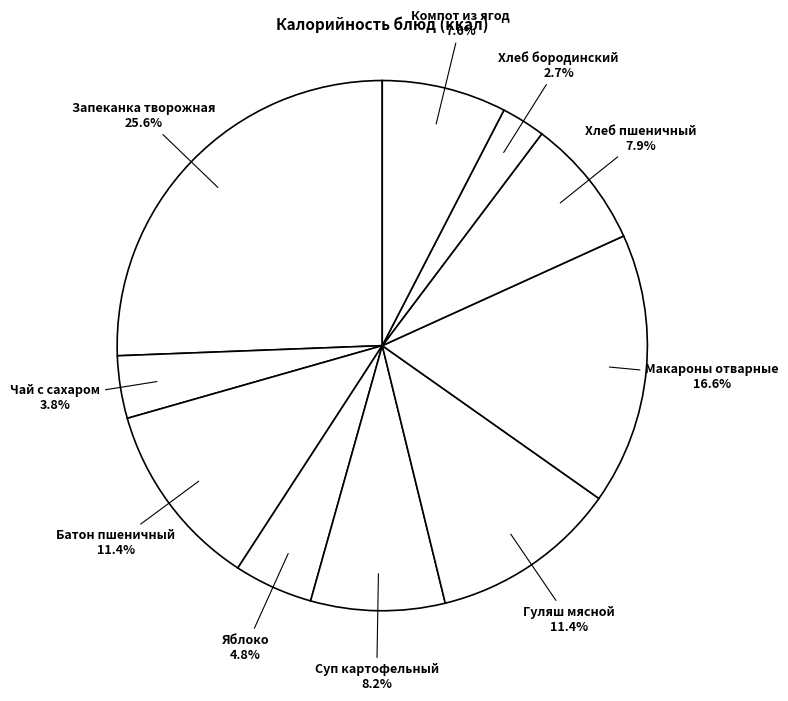

Between Яблоко and Батон пшеничный, which is larger?

Батон пшеничный